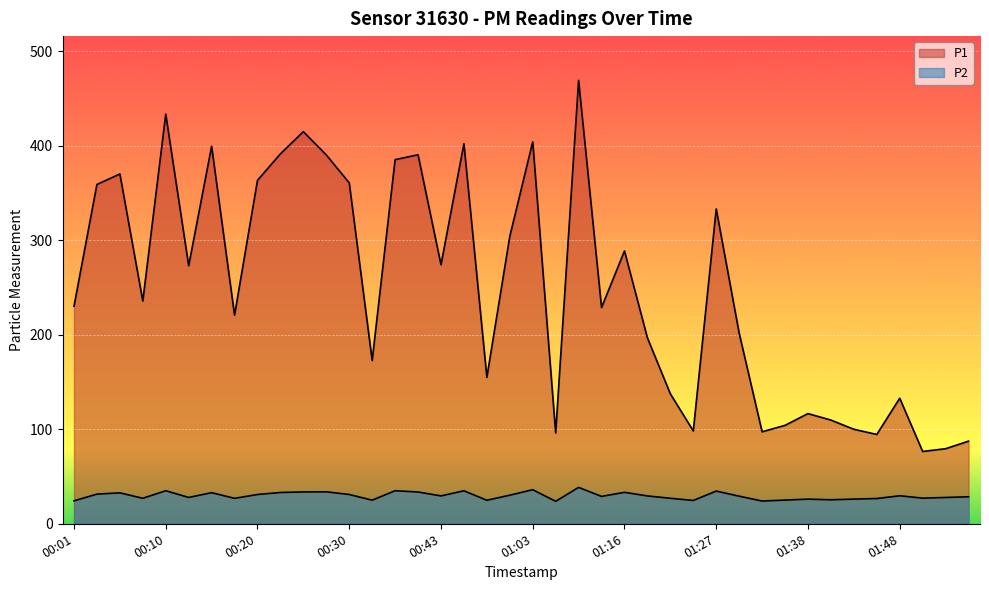

Is it true that P1 equals 76.5 at 01:50?

True